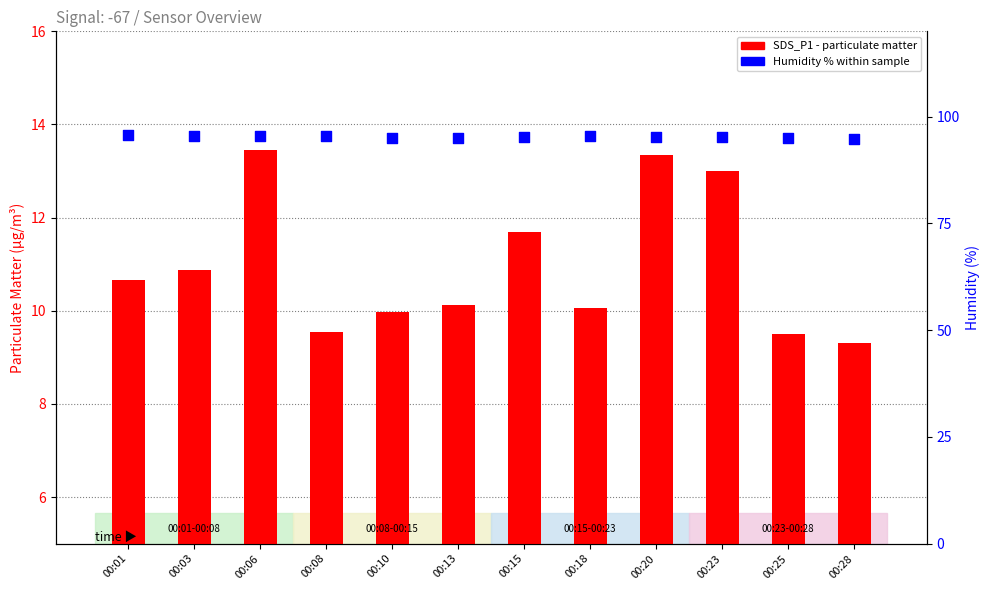

Which series has the largest total across all categories?

Humidity (%)